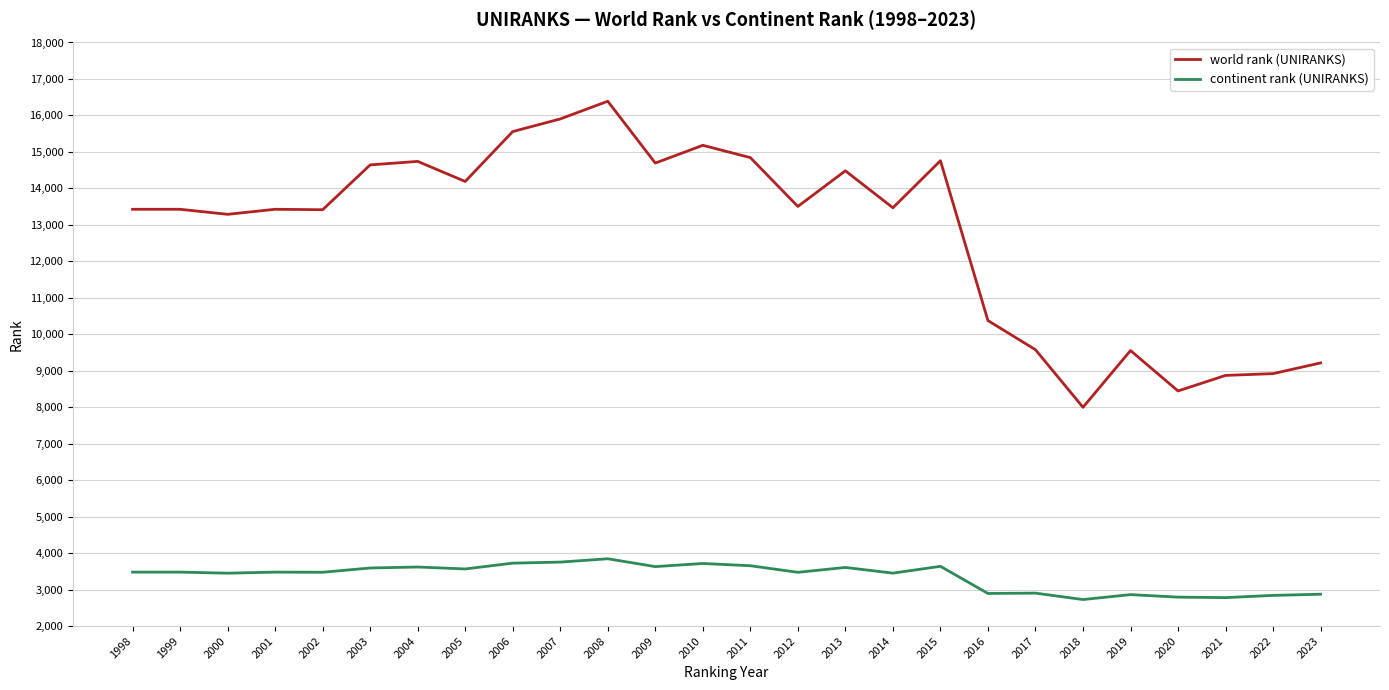

How many series are shown in this chart?

2